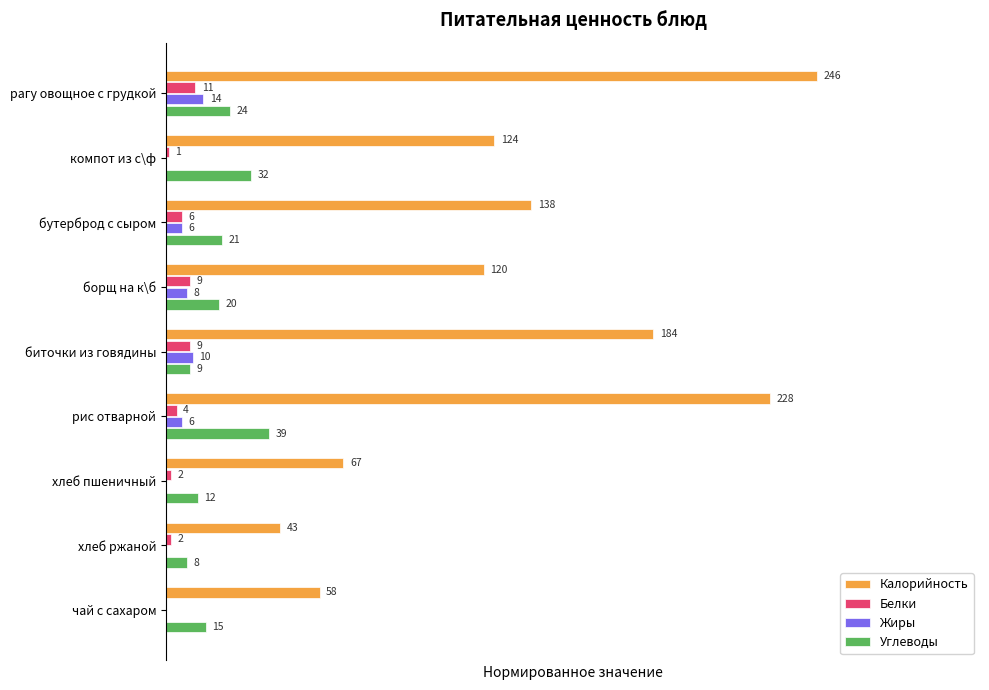

What is the value of the Жиры bar at the 1st from the left?

0.1